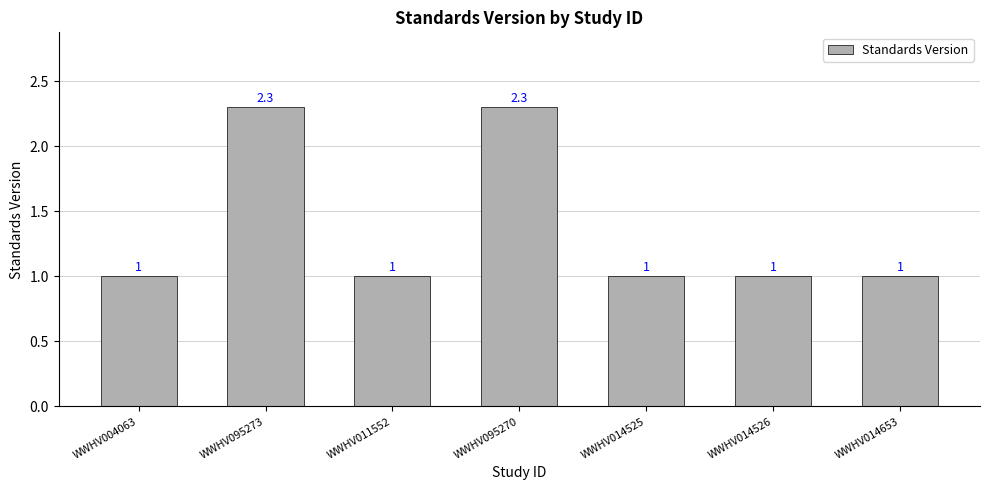

The chart shows a value of 1.0 at WWHV014653. True or false?

True